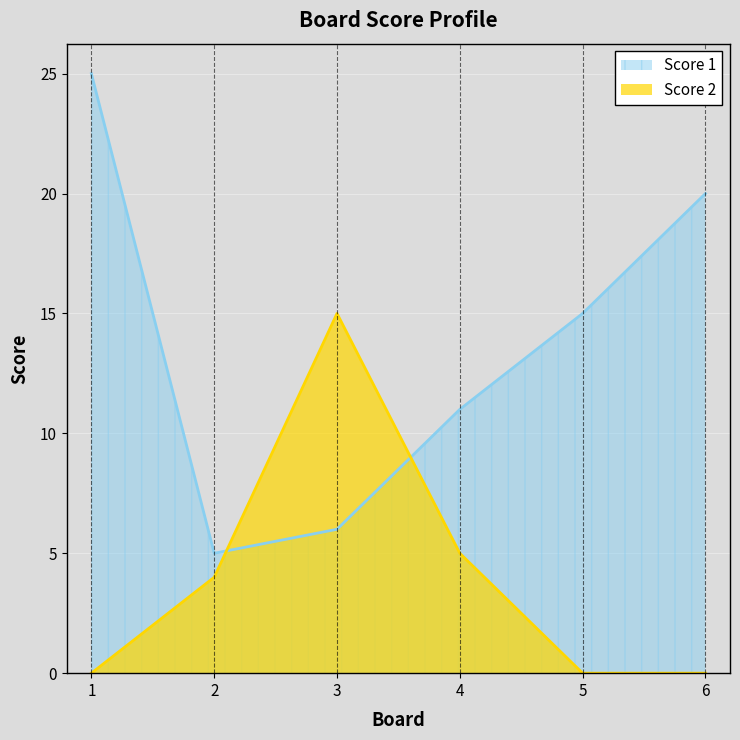

What is the maximum value for Score 1?

25